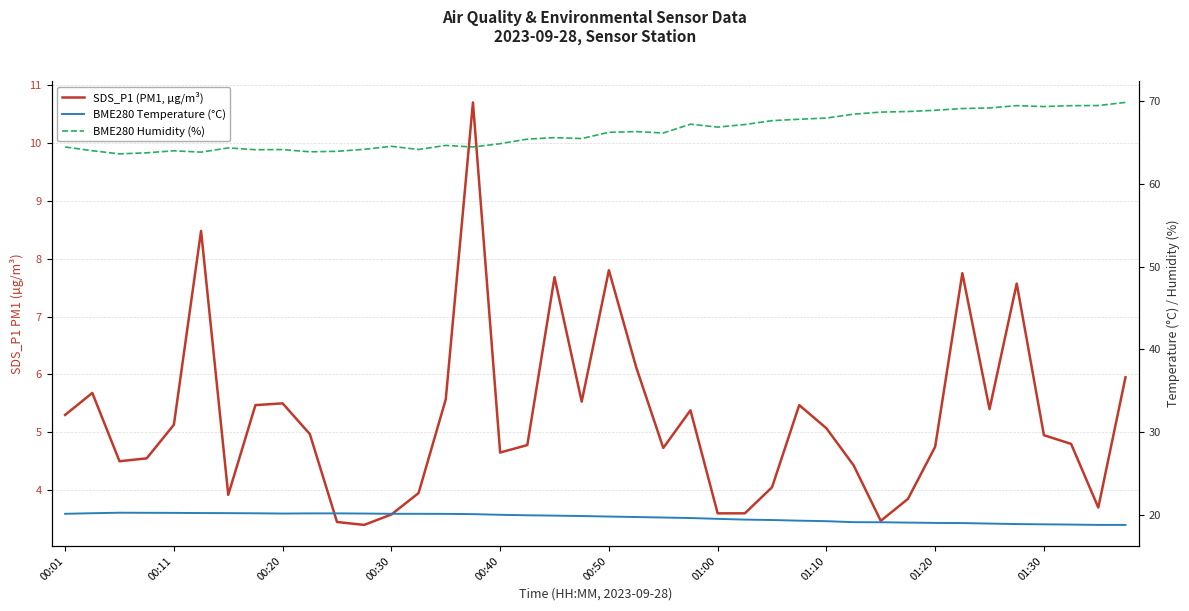

What is the average value of the BME280 Temperature (°C) series?

19.7